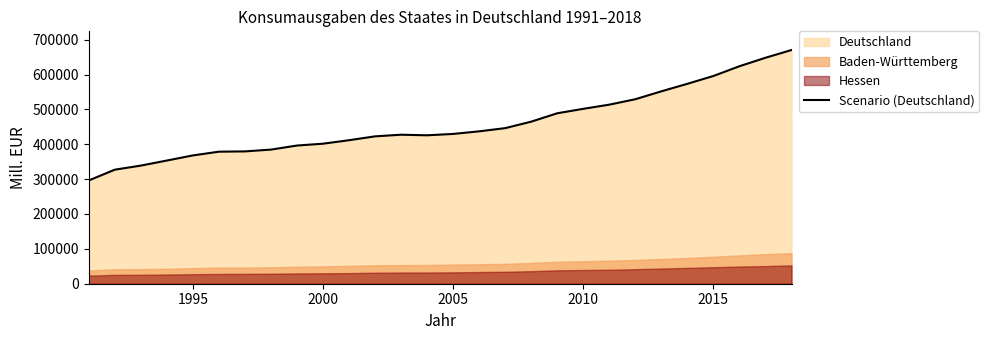

The chart shows a value of 502463 at 7. True or false?

False